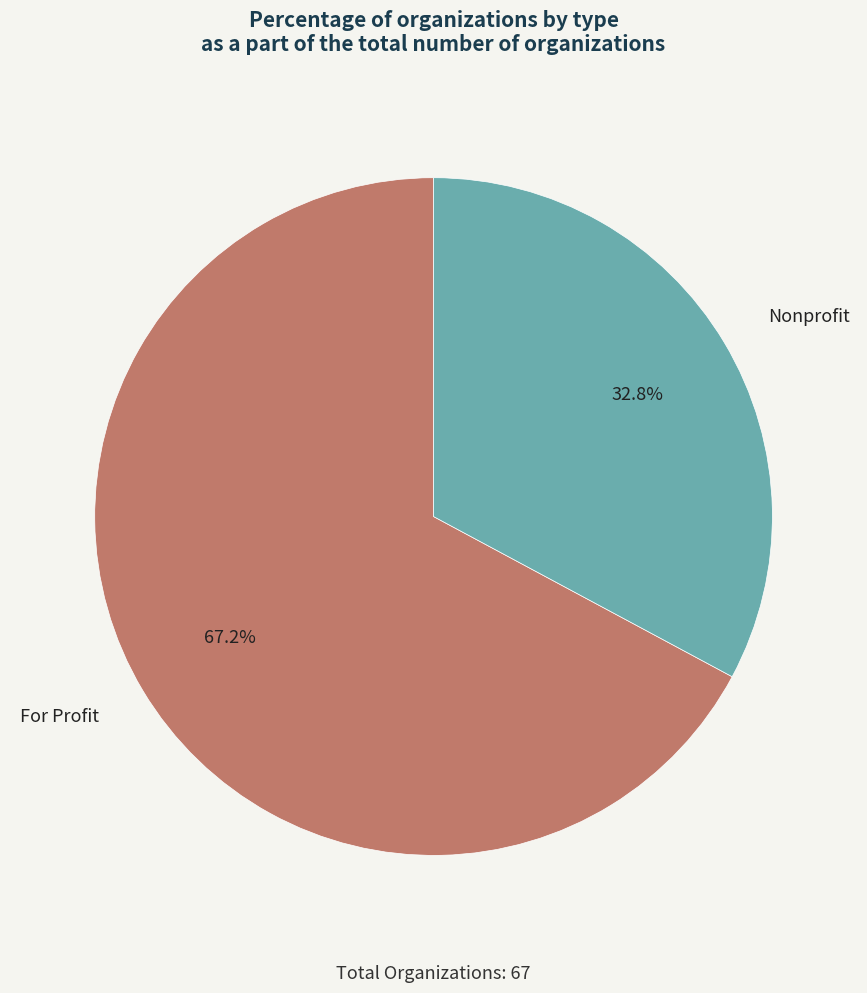

Is Nonprofit the majority of the pie?

No